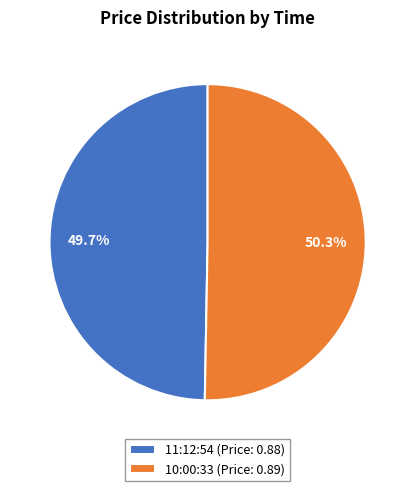

Rank the categories by value from highest to lowest.

10:00:33, 11:12:54